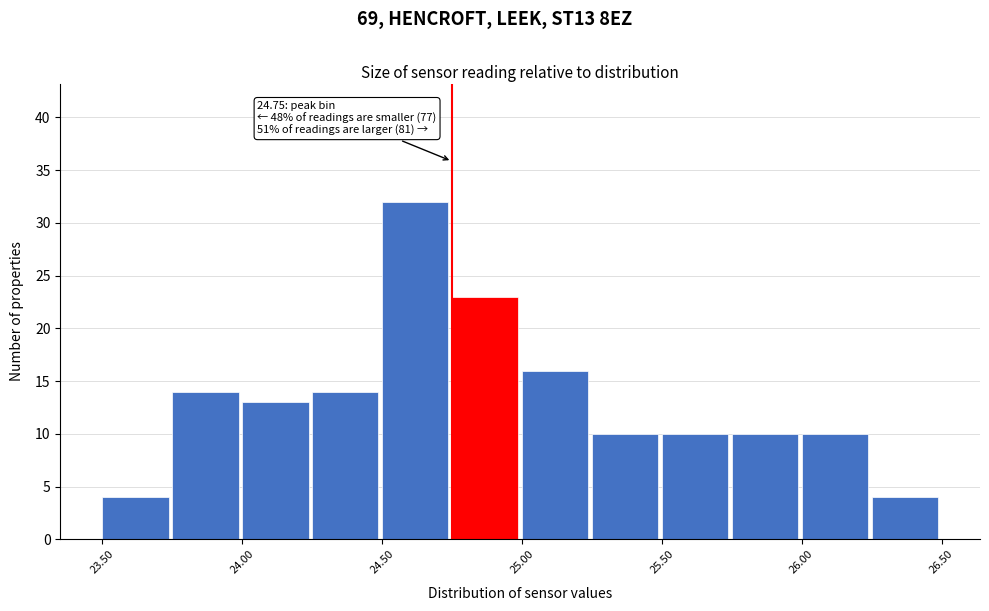

Over which range of the x-axis is the bar tallest?

24.50 to 24.75